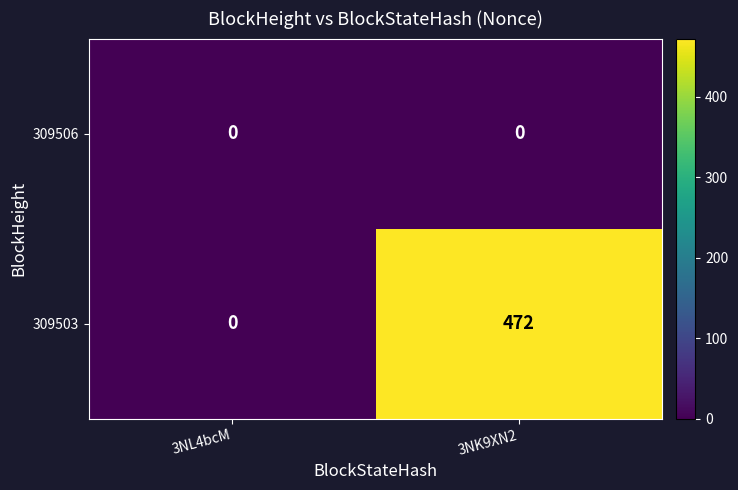

At which category does the chart reach its peak across all series?

3NK9XN2